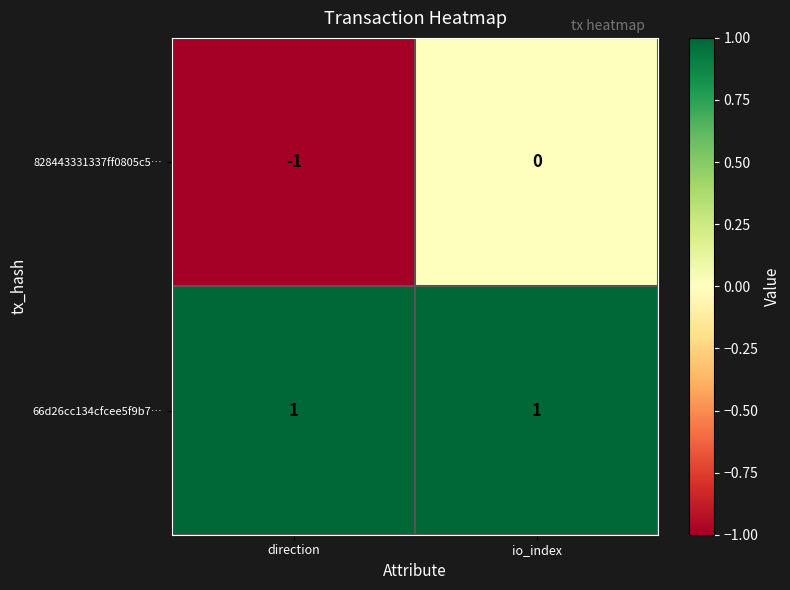

At how many categories does at least one series exceed 0?

2